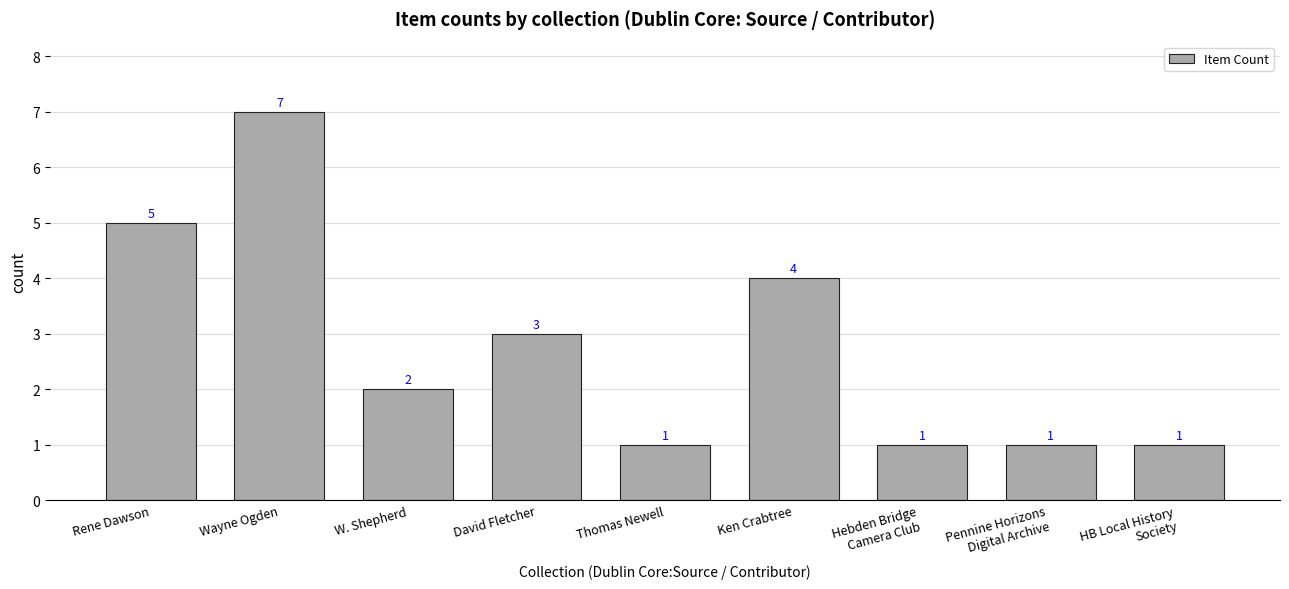

How many bars are there in total?

9